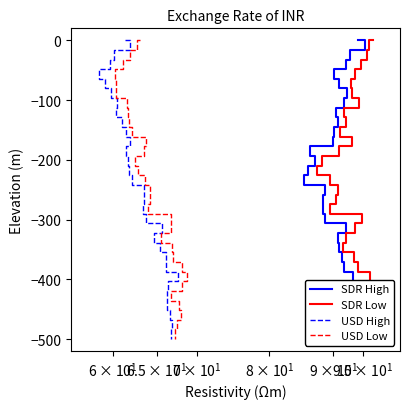

What position from the left is $\mathdefault{9.5\times10^{1}}$?

6